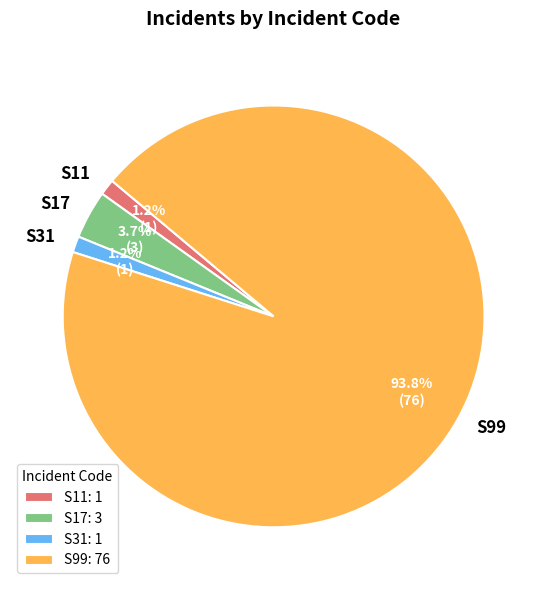

Is S31 the majority of the pie?

No